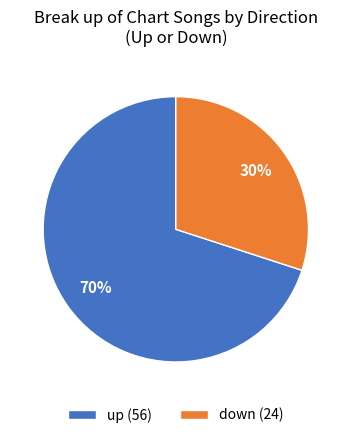

Which has a higher value, up (56) or down (24)?

up (56)